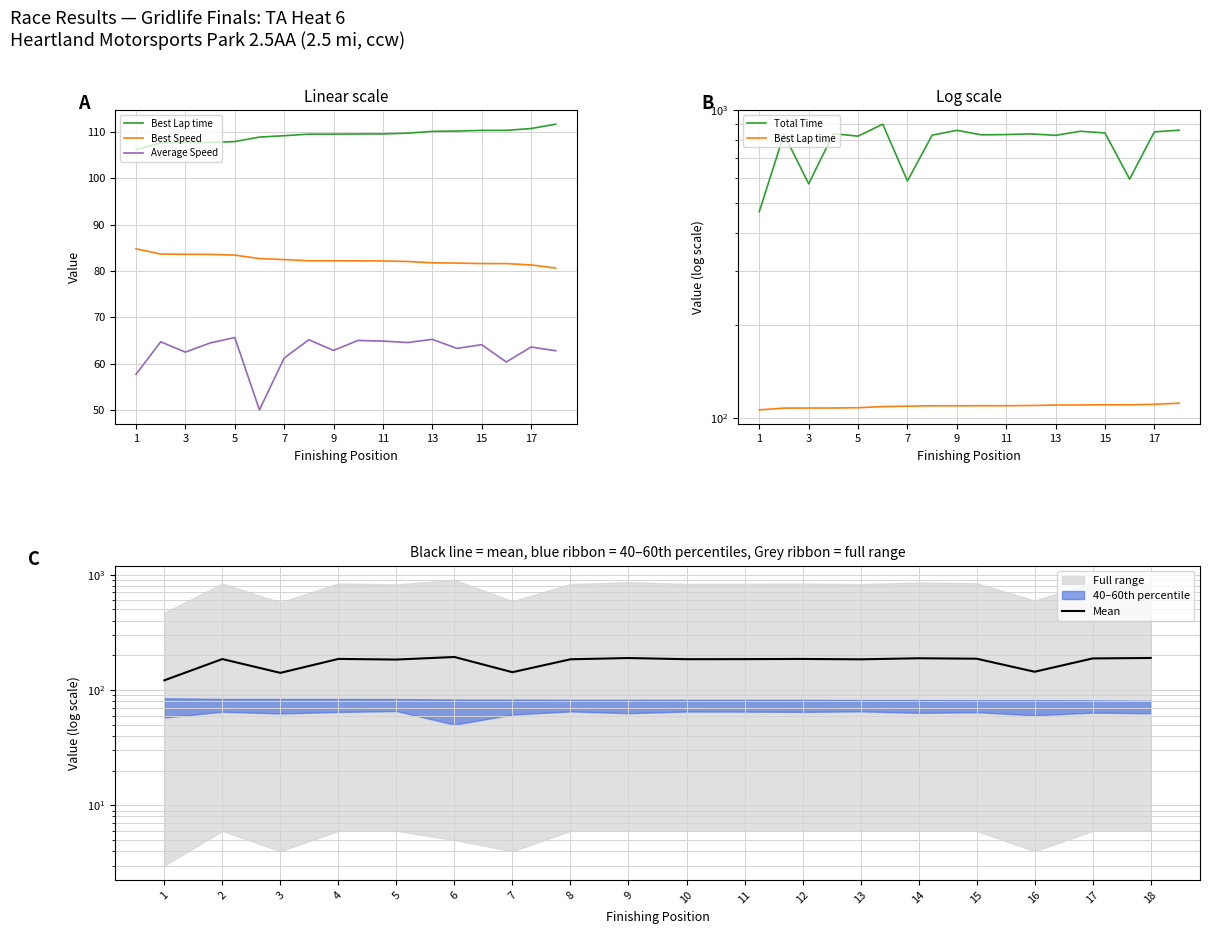

In Mean, how many points are higher than both neighbors (excluding endpoints)?

6